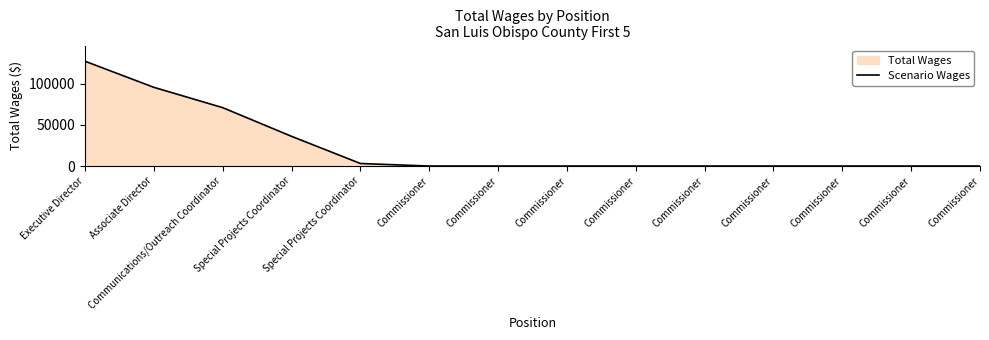

Reading left to right, what are all the values shown in this chart?

Executive Director=127506	Associate Director=95759	Communications/Outreach Coordinator=71031	Special Projects Coordinator=36135	Special Projects Coordinator=3097	Commissioner=0	Commissioner=0	Commissioner=0	Commissioner=0	Commissioner=0	Commissioner=0	Commissioner=0	Commissioner=0	Commissioner=0